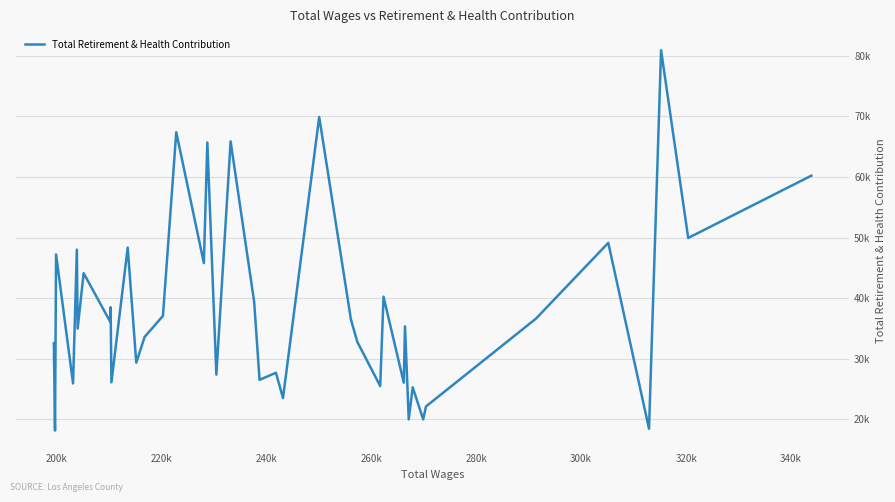

Does the chart display data point markers on the line(s)?

No